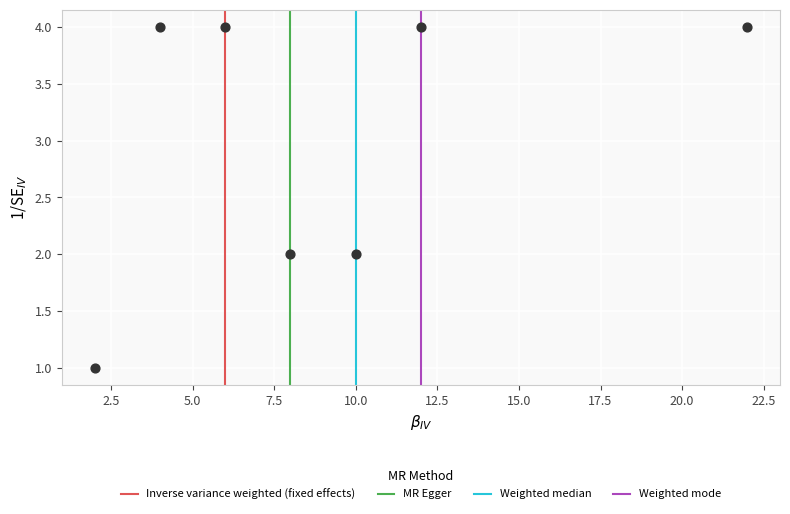

What is the average X value?

9